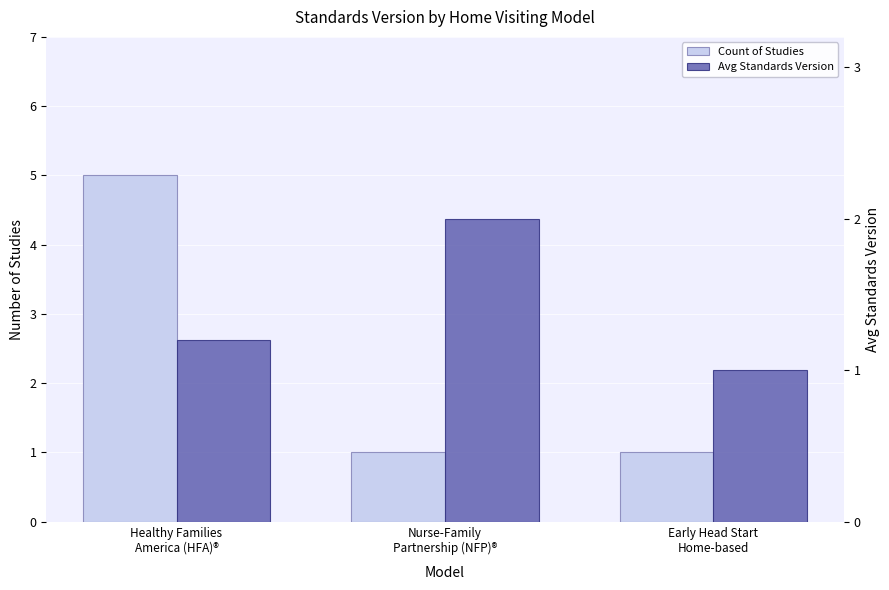

Rank the series at Early Head Start
Home-based from highest to lowest value.

Count of Studies, Avg Standards Version